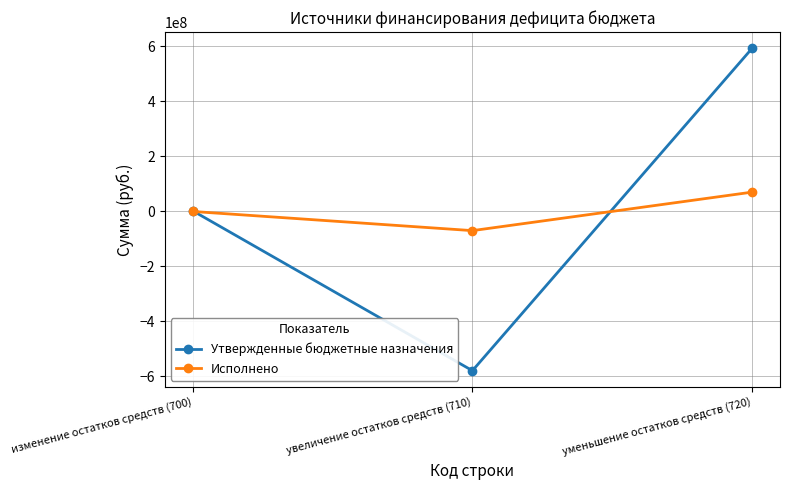

Reading right to left, extract all data points from this chart.

Утвержденные бюджетные назначения: 593220862.1	-579698522.1	2015197.2
Исполнено: 69722857.8	-70355226.5	-632368.7